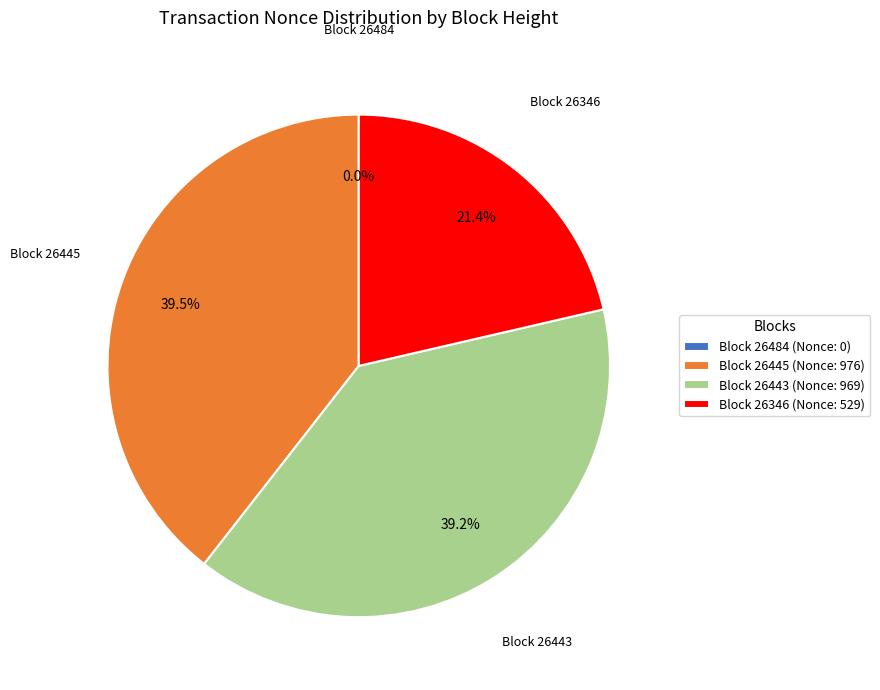

To the nearest percent, what percentage of the pie is 26443?

39%